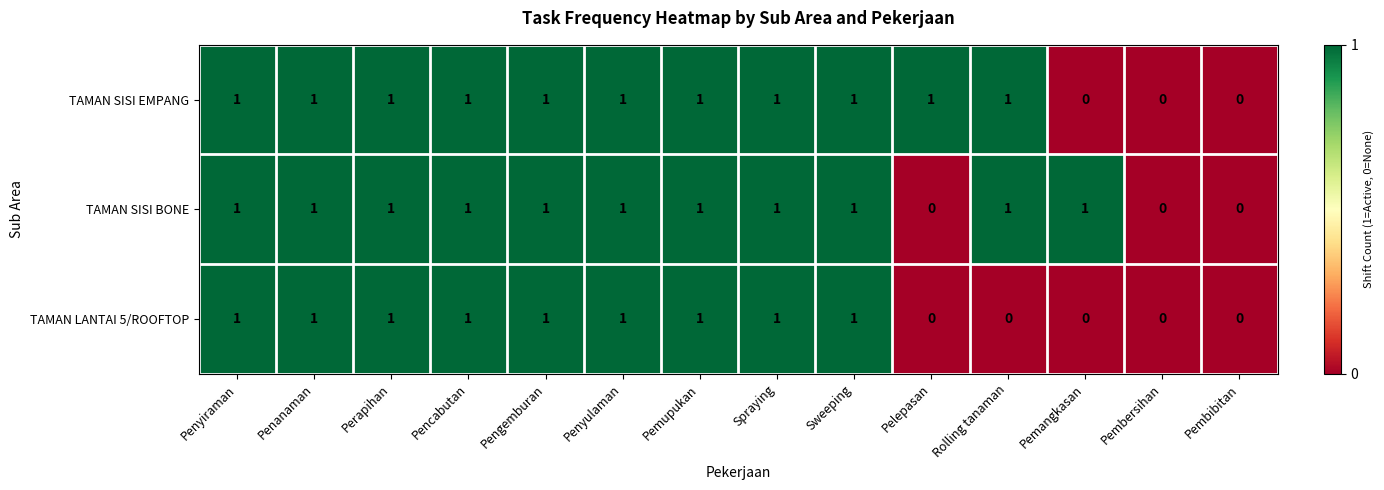

True or false: TAMAN LANTAI 5/ROOFTOP has a value of 0 at Pembersihan.

True